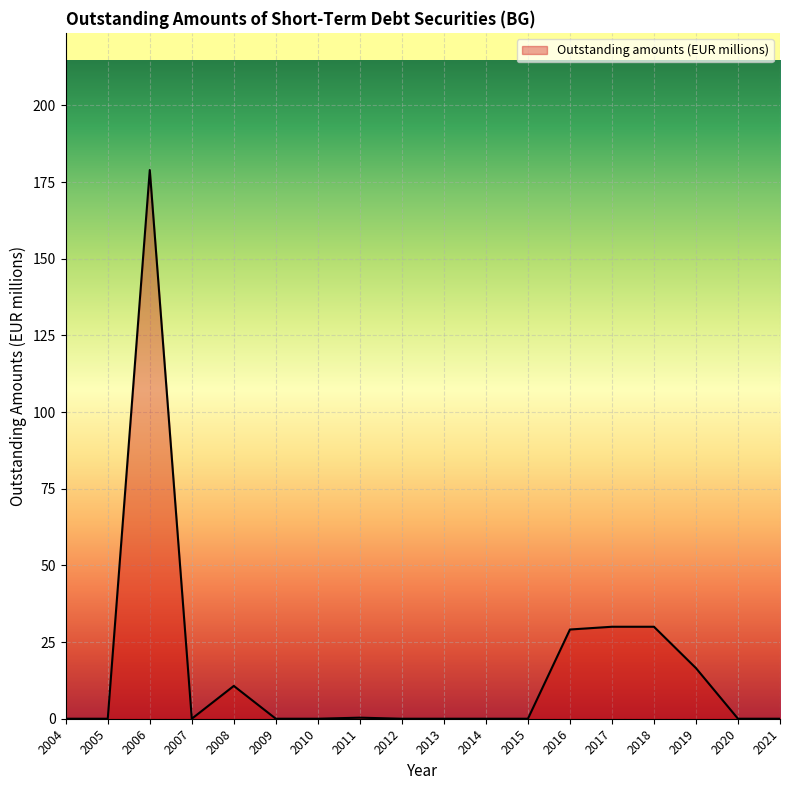

Where is the first local maximum?

2006